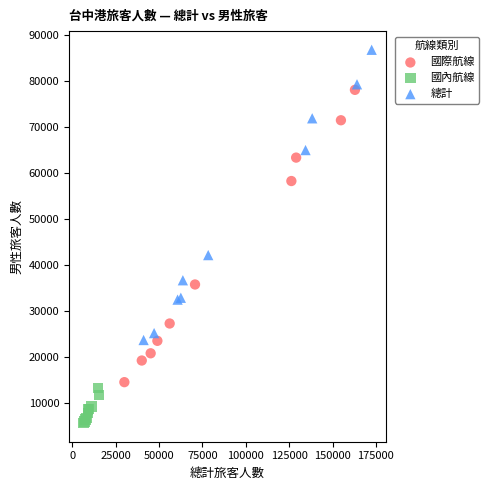

Which series contains the highest Y value?

總計